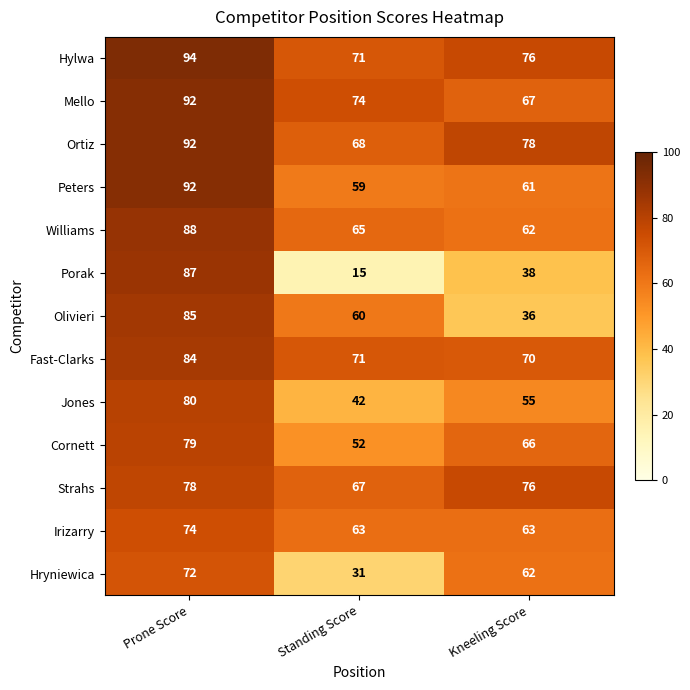

What is the average value of the Irizarry series?

67